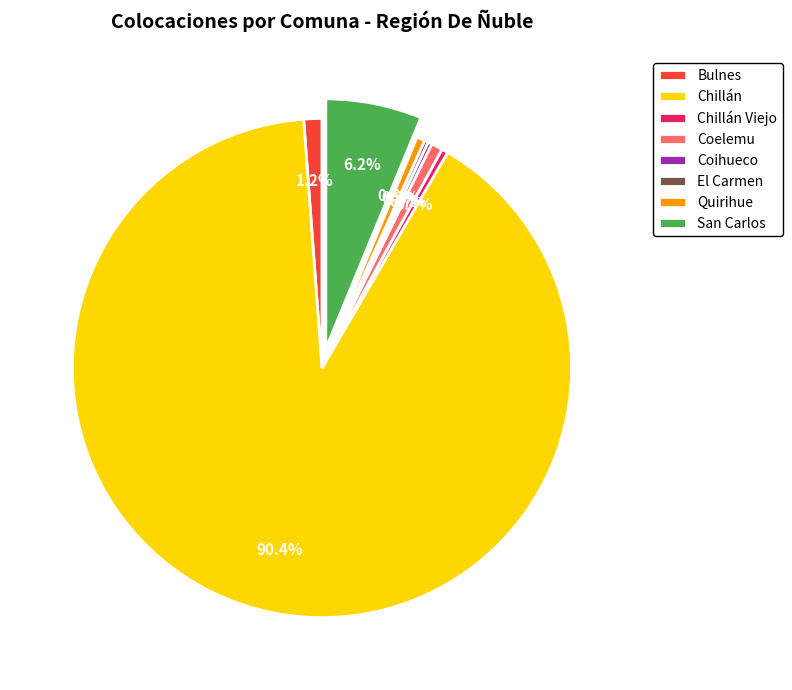

Is it true that San Carlos is 6% of the pie?

True